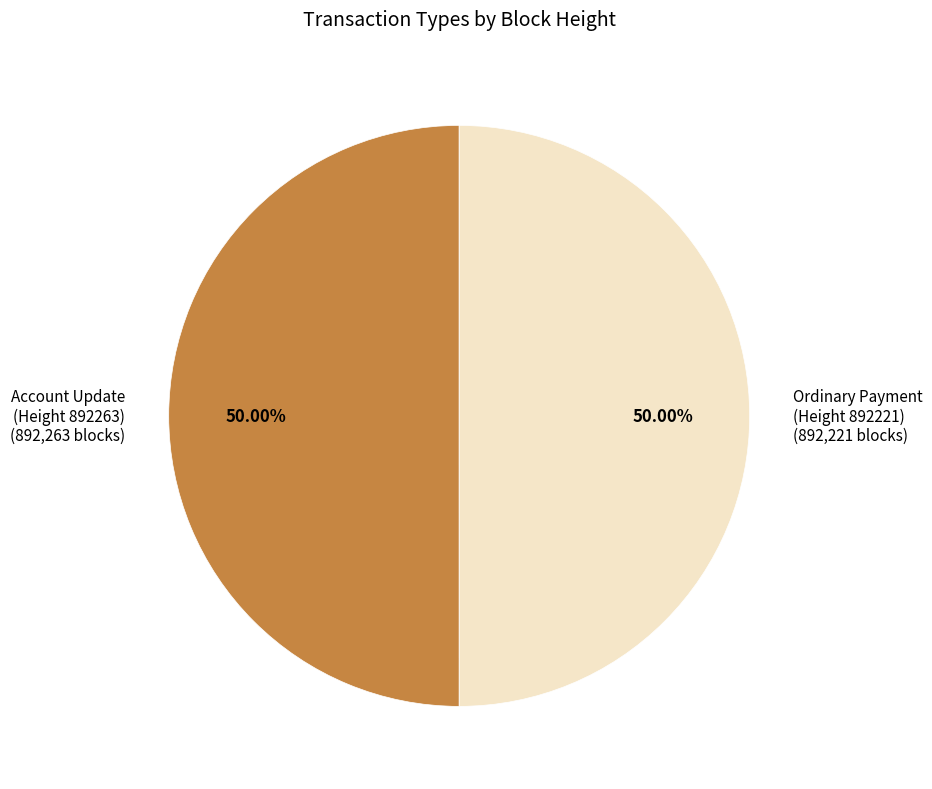

To the nearest percent, what is the average slice percentage?

50%